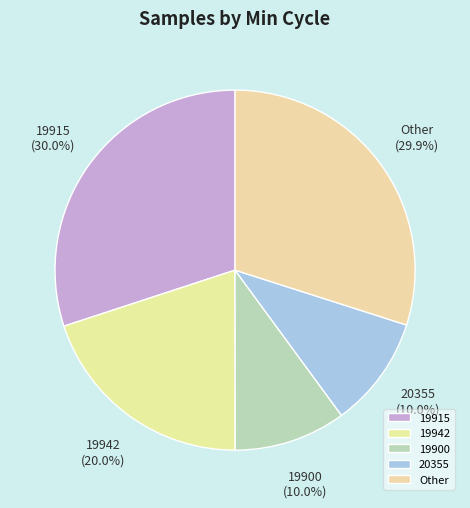

What is the ratio of the value at 19942 to the value at Other?

0.7